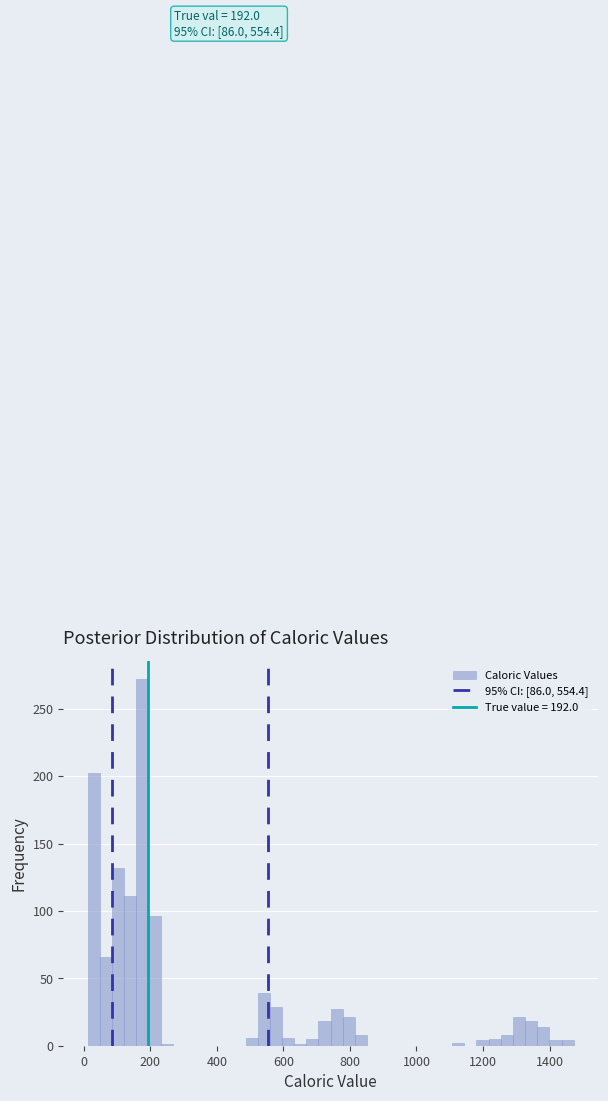

Around what value on the x-axis is the tallest bar? Give the approximate position of its centre, as read against the axis.

180